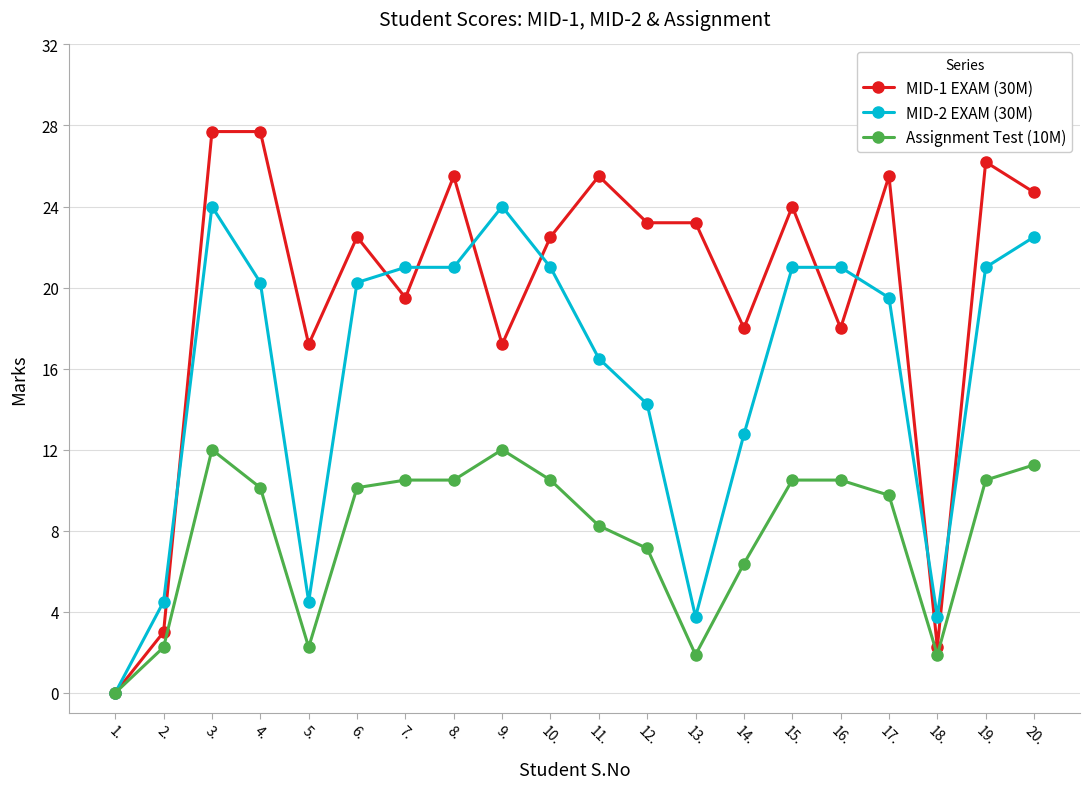

What is the spread (max minus min) of values at 13.?

21.3